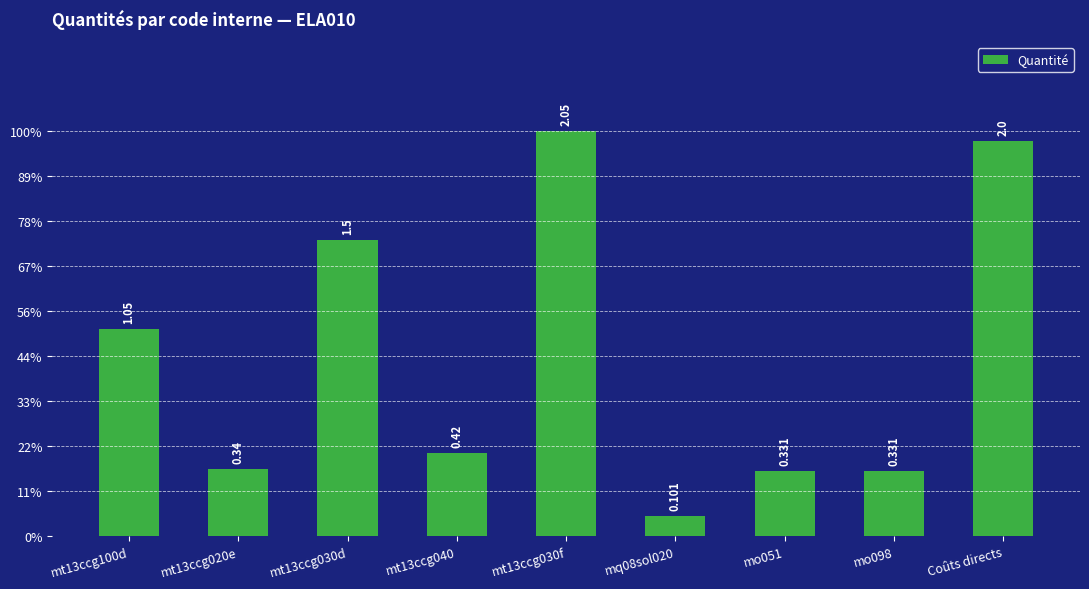

What is the difference between the values at mt13ccg030d and mt13ccg040?

1.1